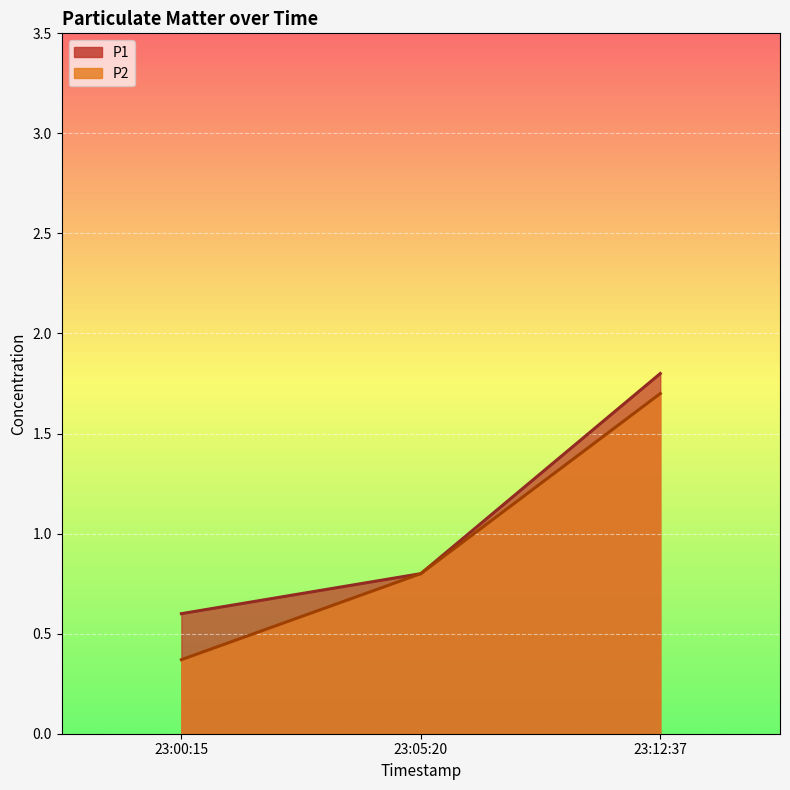

What is the value of the P2 point at the 1st from the left?

0.4